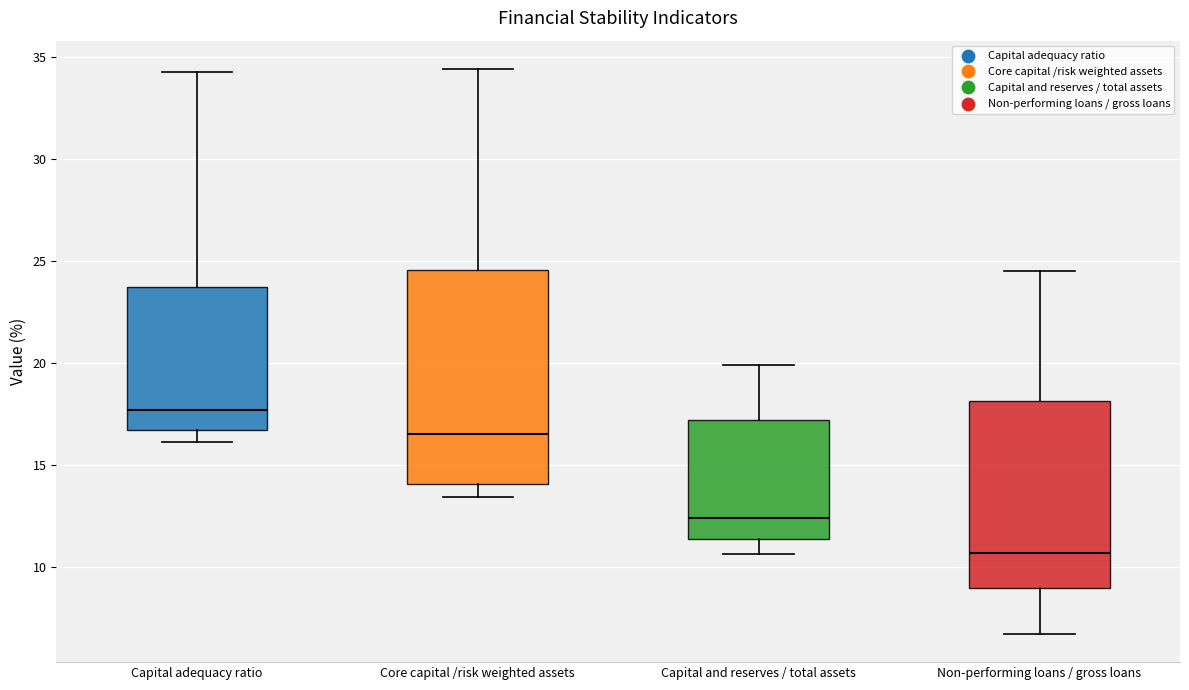

Which box has the highest median line?

Capital adequacy ratio